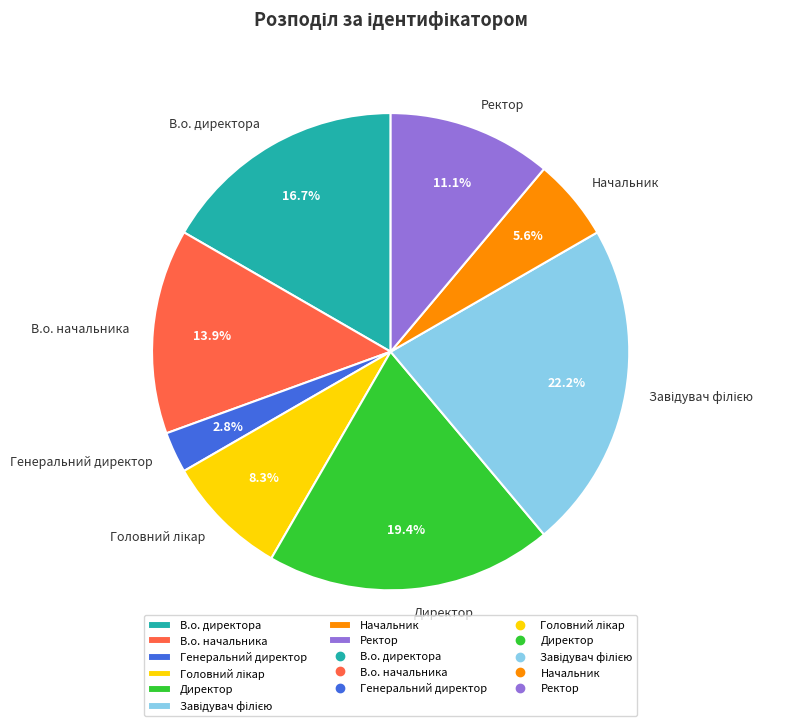

How many segments does this pie chart have?

8